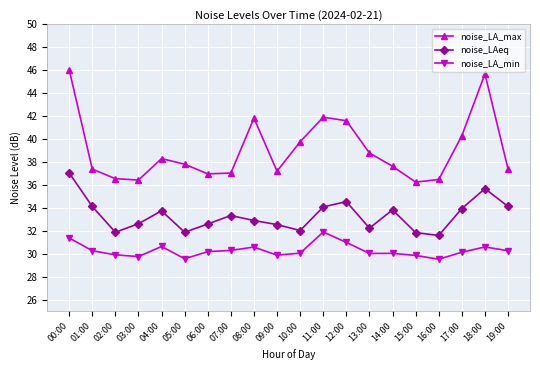

Rank the series by their average value, from highest to lowest.

noise_LA_max, noise_LAeq, noise_LA_min